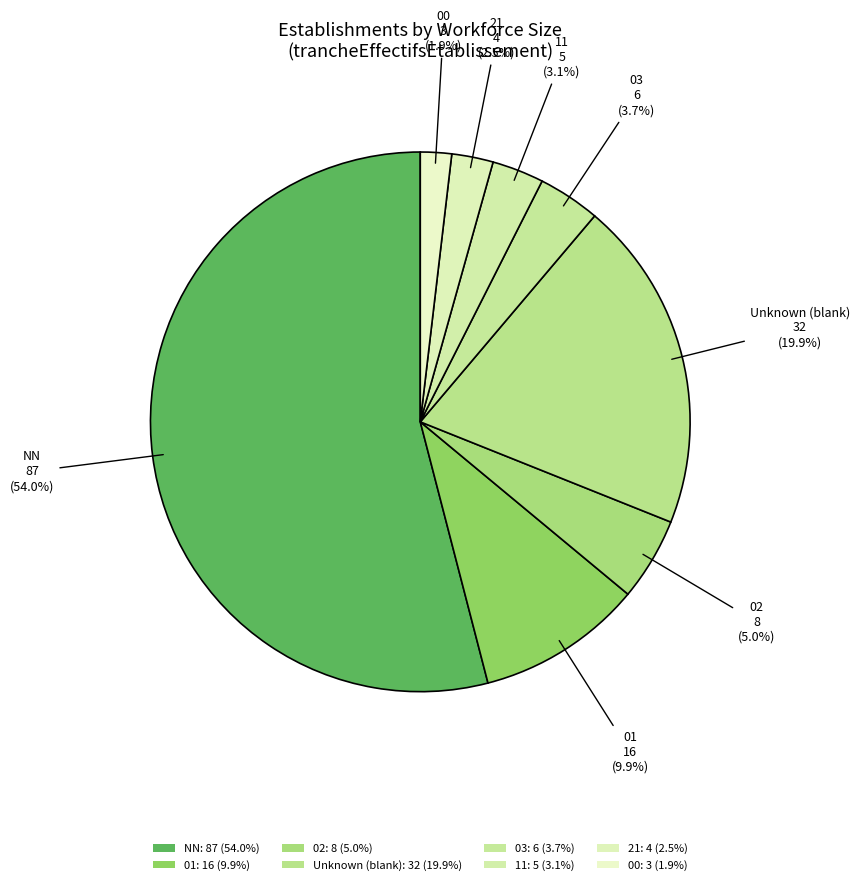

How many slices are in this pie chart?

8